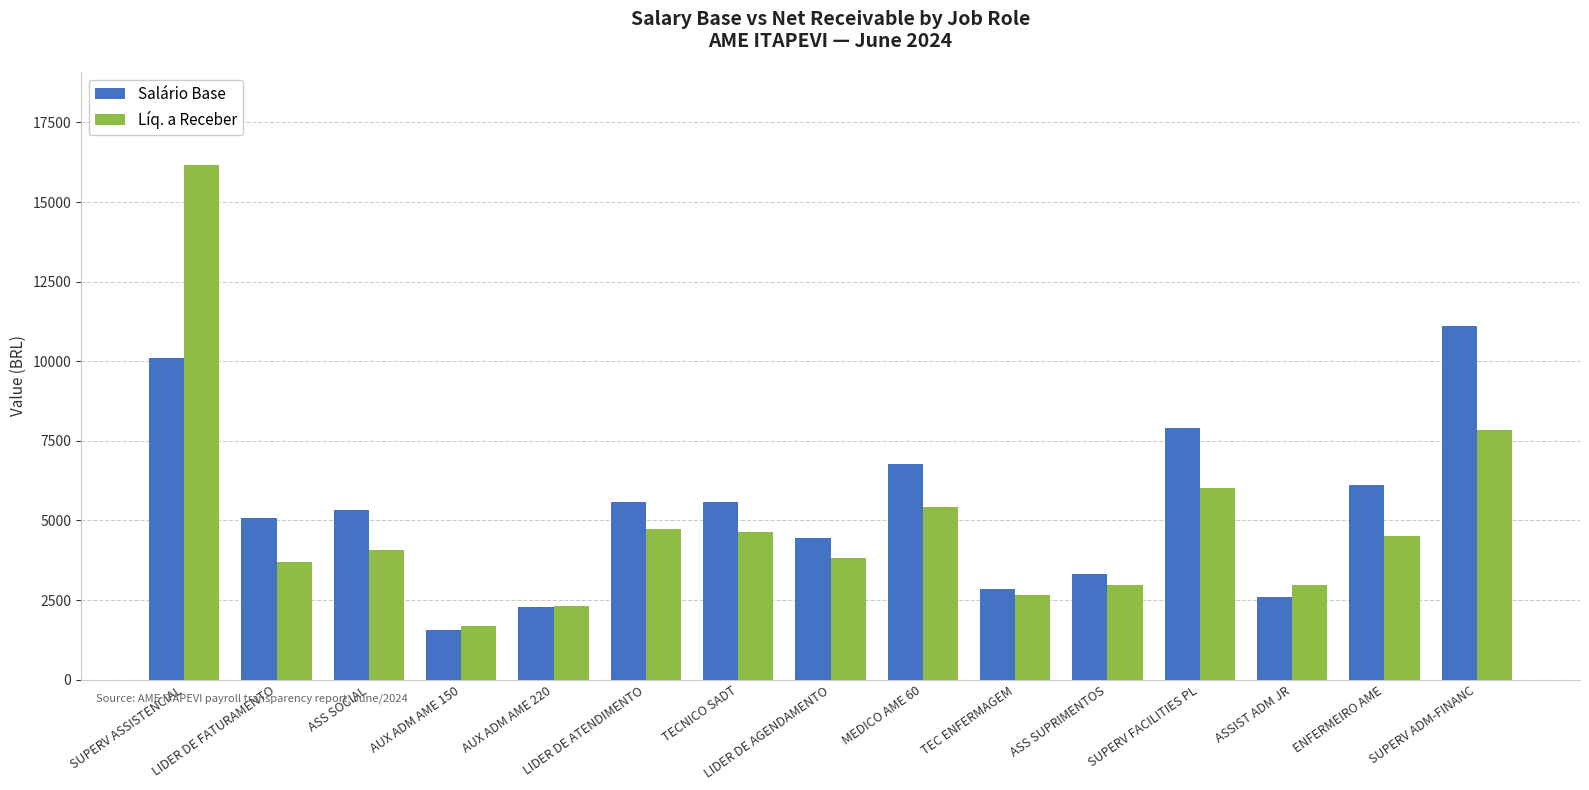

Rank the series at ASS SOCIAL from lowest to highest value.

Líq. a Receber, Salário Base